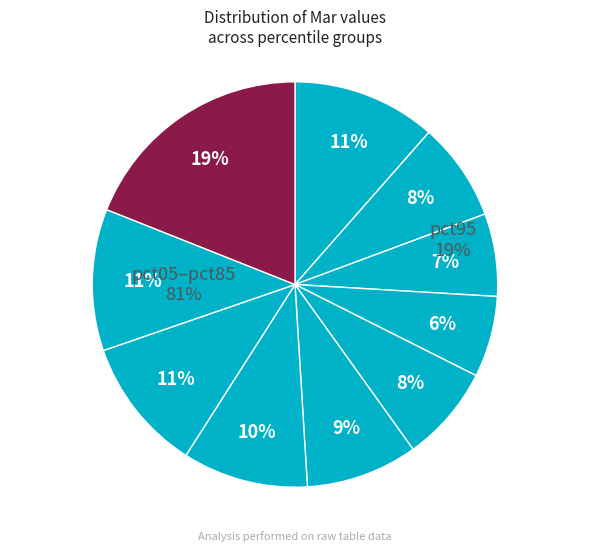

Is there any slice that represents more than half of the pie?

No